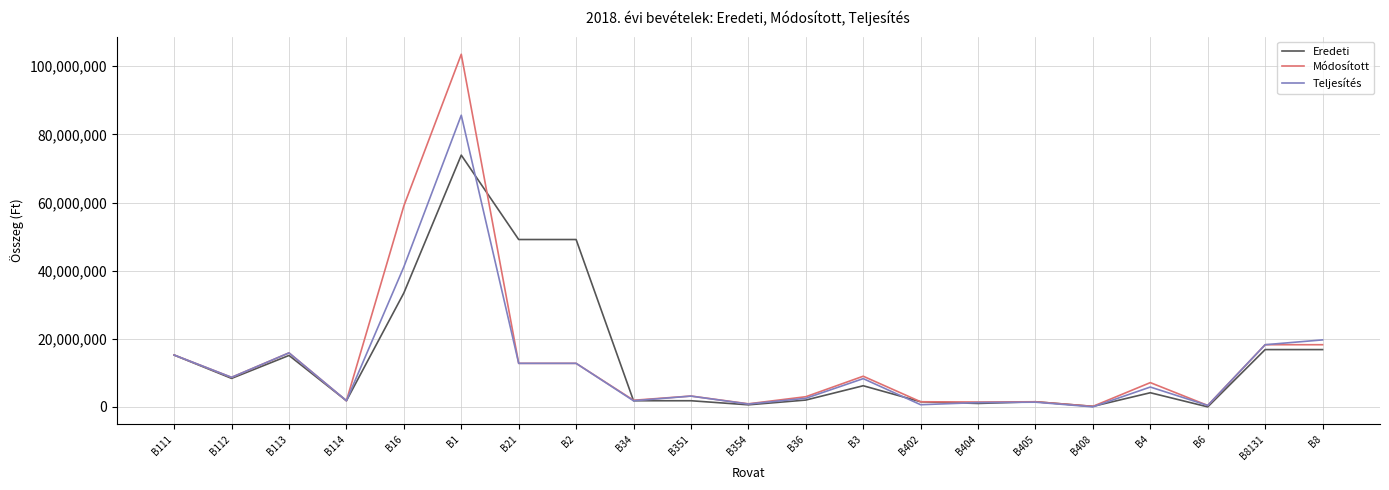

What is the average value of the Eredeti series?

14305489